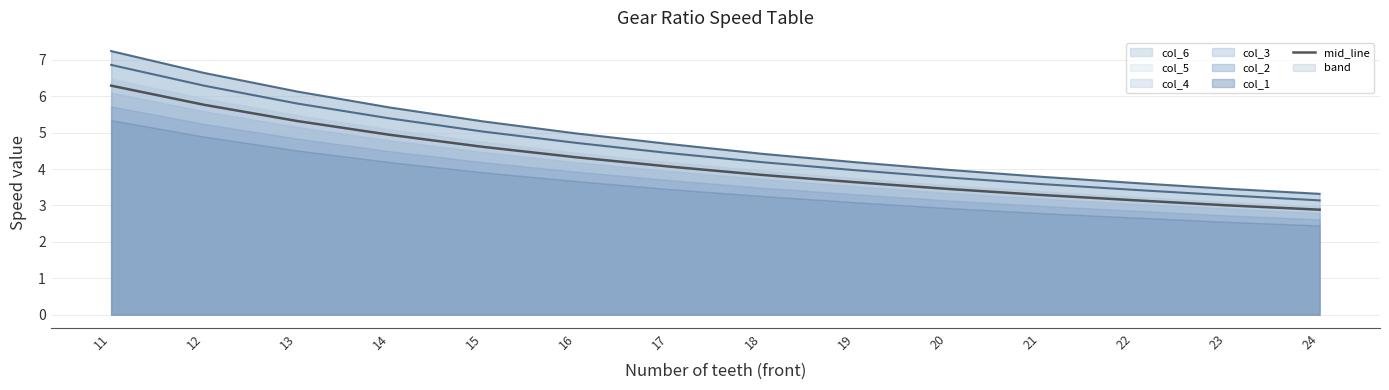

What is the value of the 3rd point from the left?

5.3